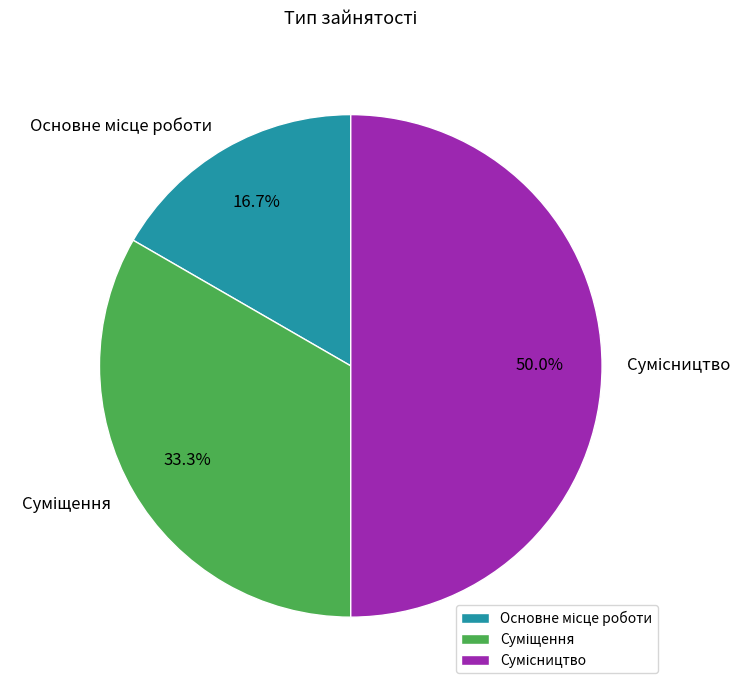

How many slices are in this pie chart?

3